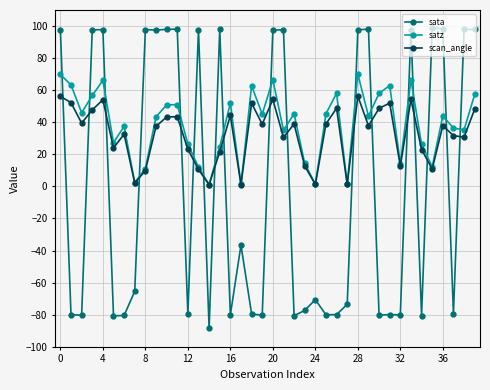

Rank the series by their maximum value, from lowest to highest.

scan_angle, satz, sata